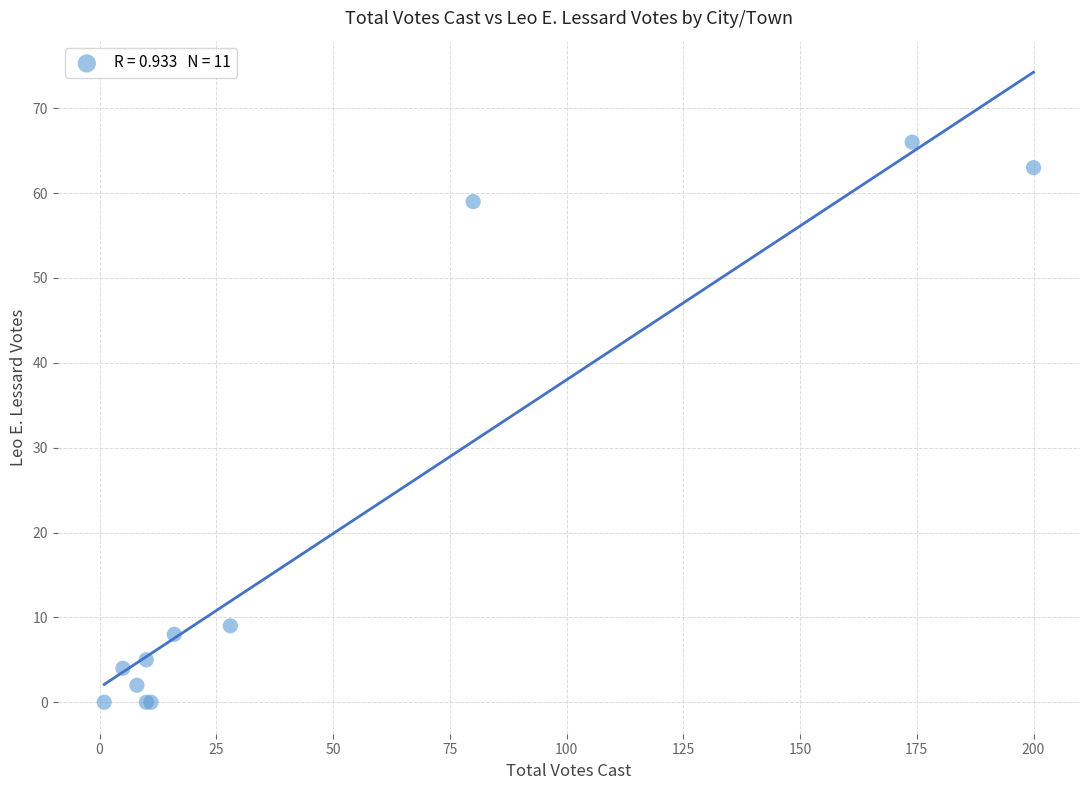

What Y value in the scatter plot is closest to 33?

9